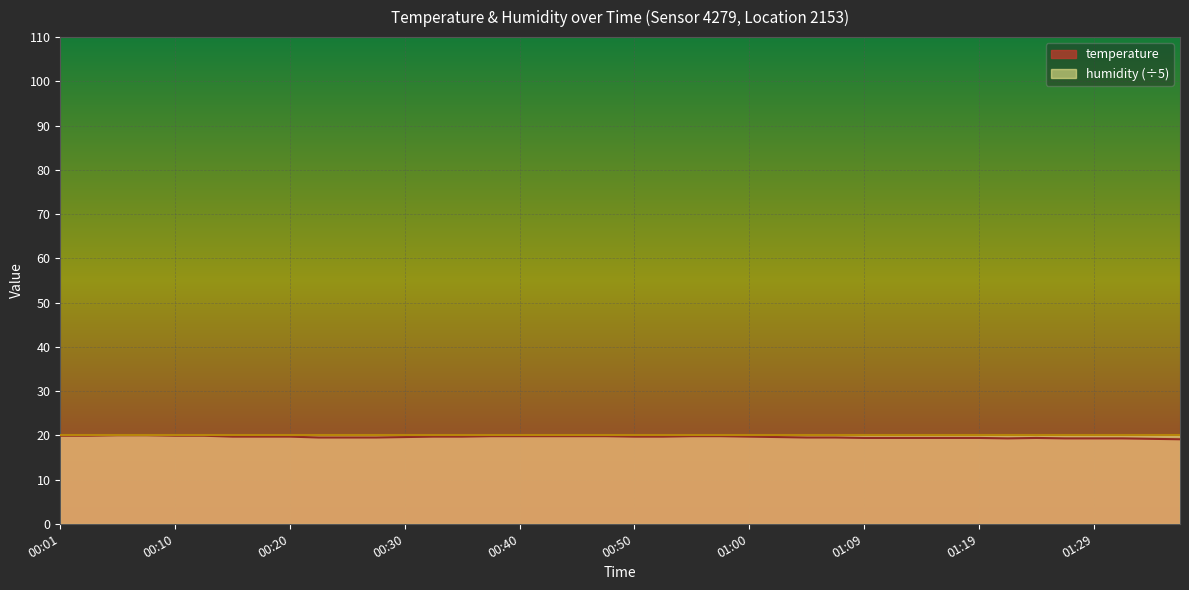

True or false: there are more than 1 points higher than both neighbors.

False